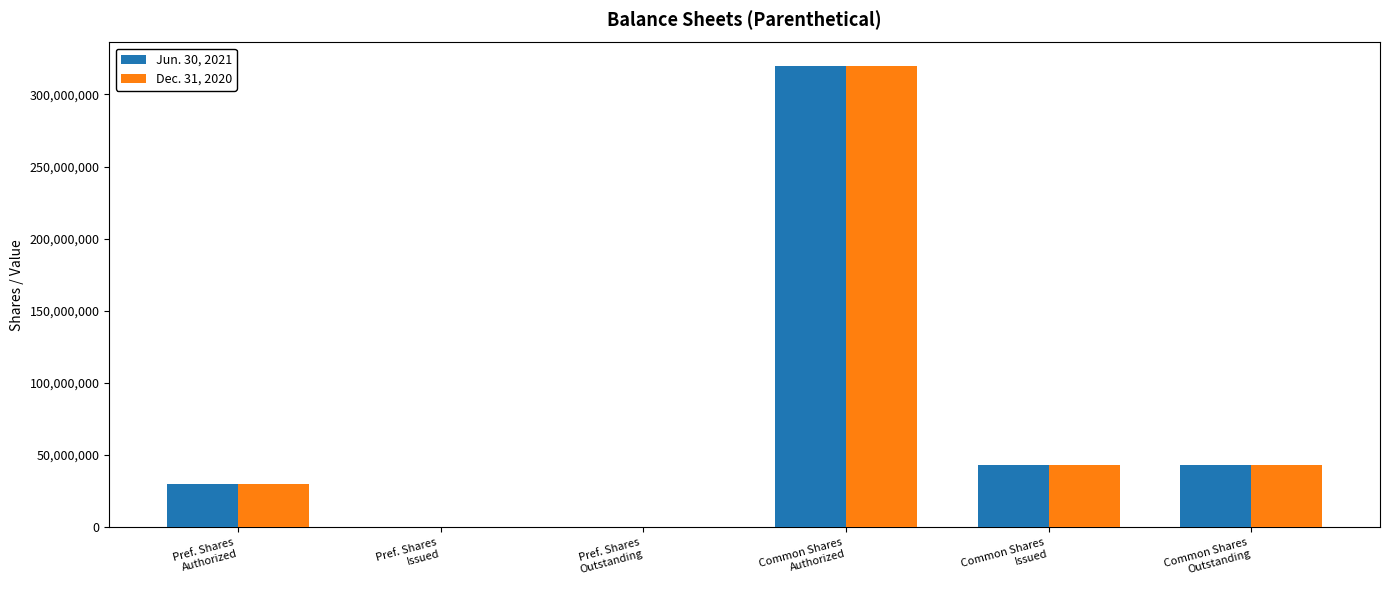

What is the greatest value displayed?

320000000